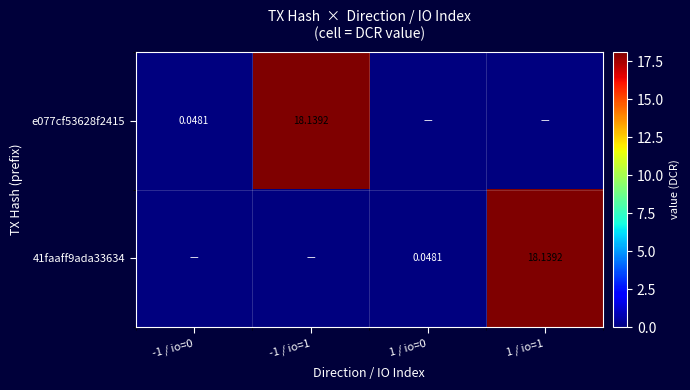

Which category has the highest value across all series?

-1 / io=1